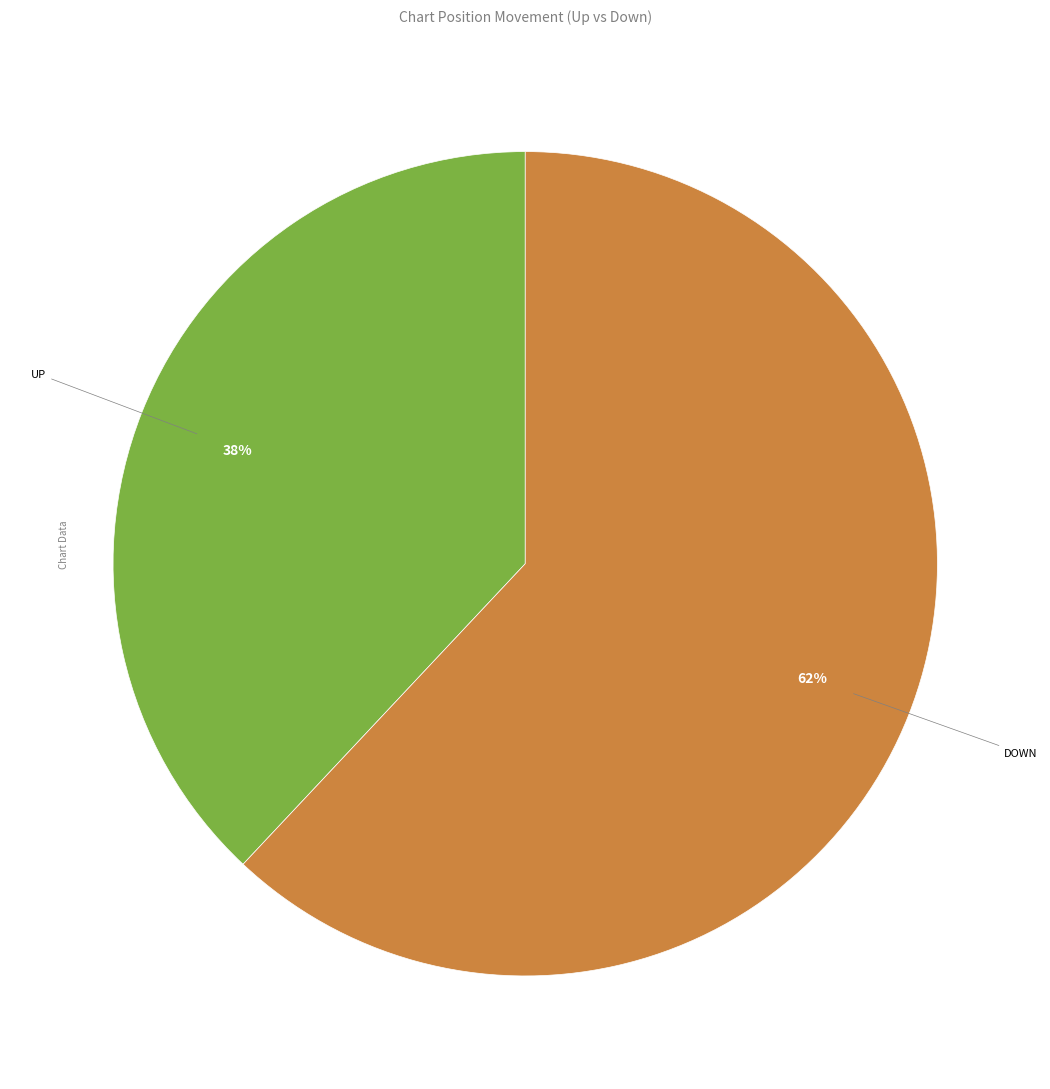

To the nearest percent, what is the difference between the largest and smallest slice percentages?

24%